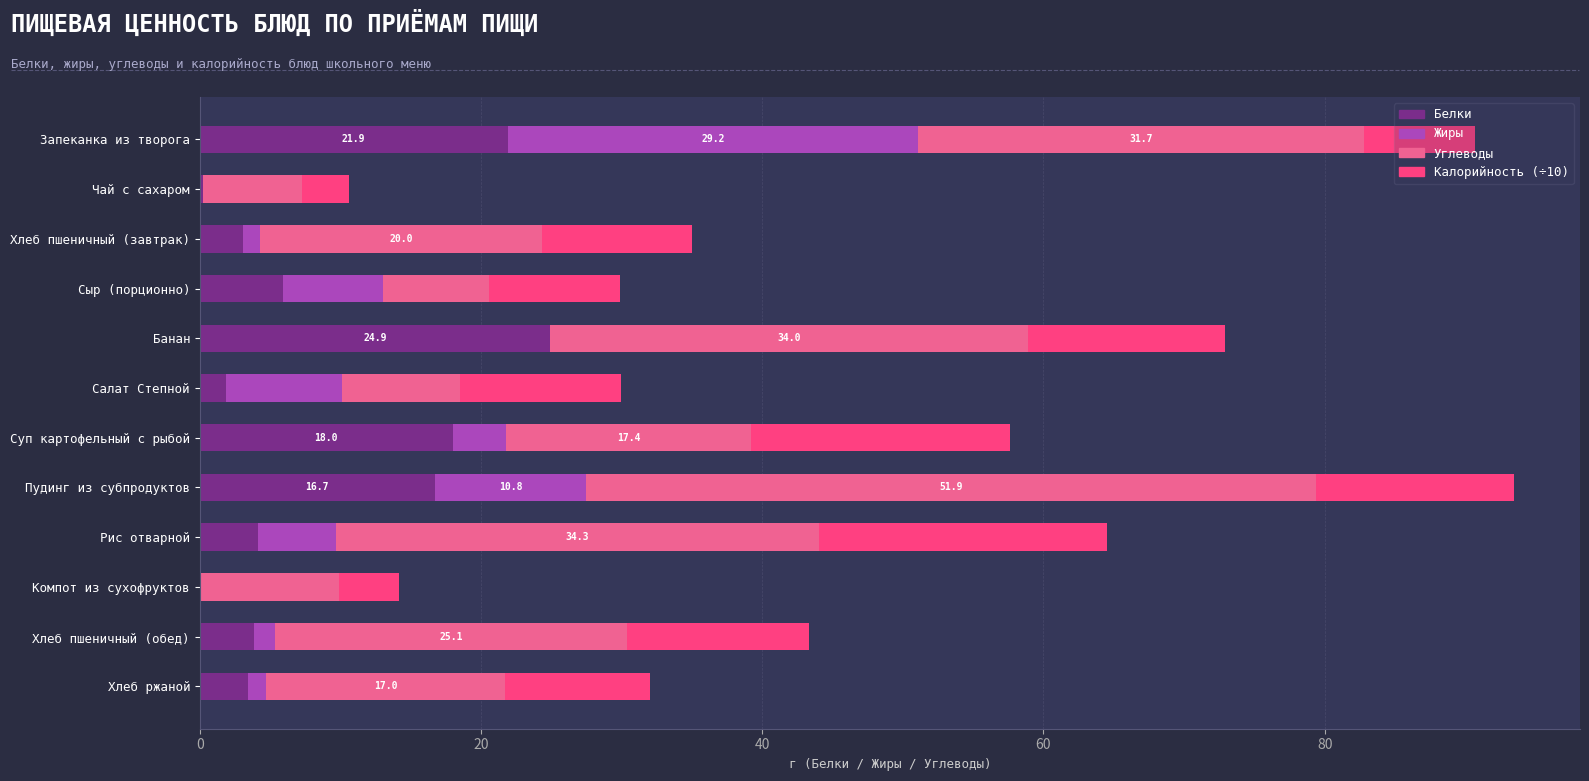

What is the maximum value for Белки?

24.9